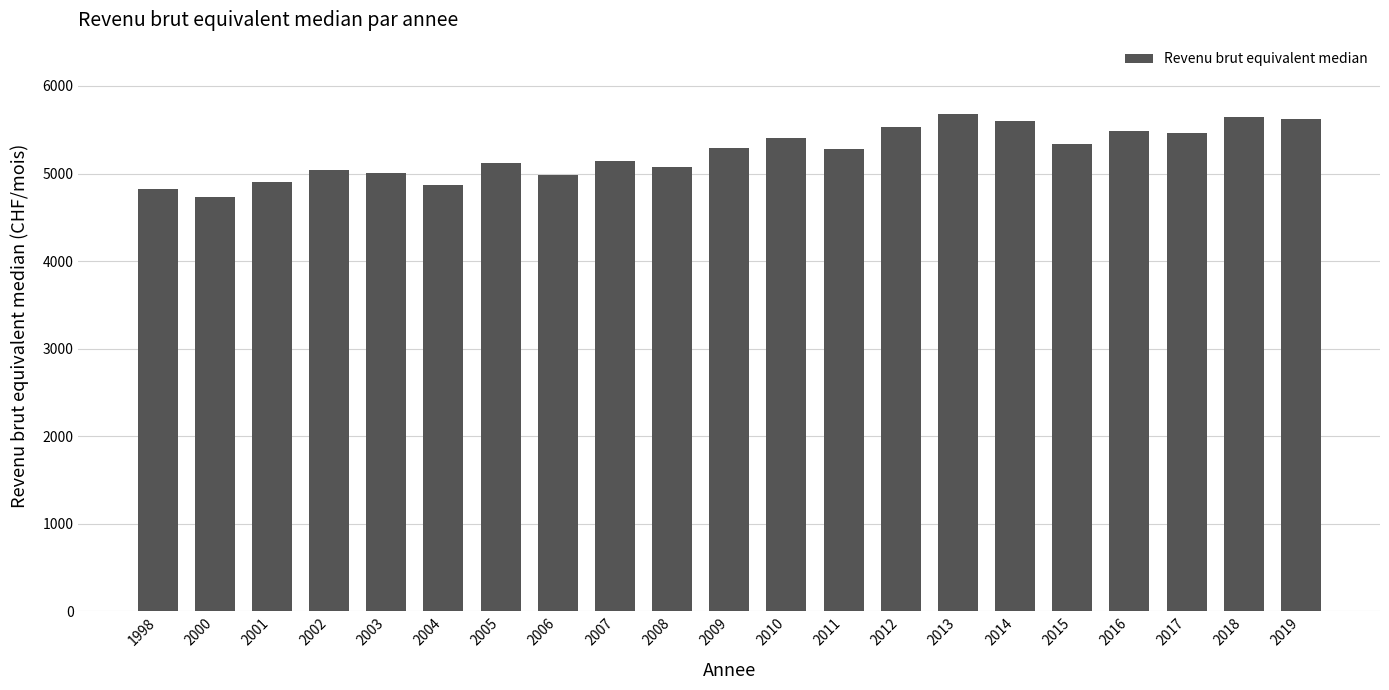

Read the value at 2008.

5069.7